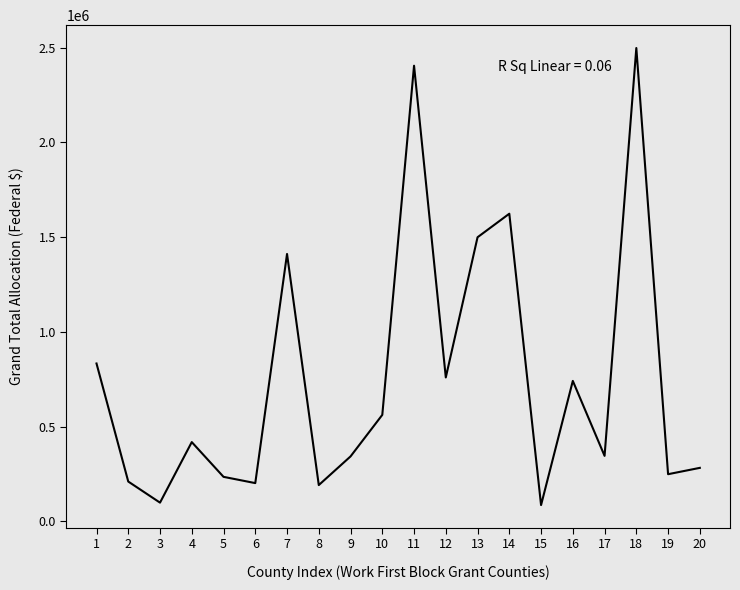

At which label is the value closest to 1292032?

7